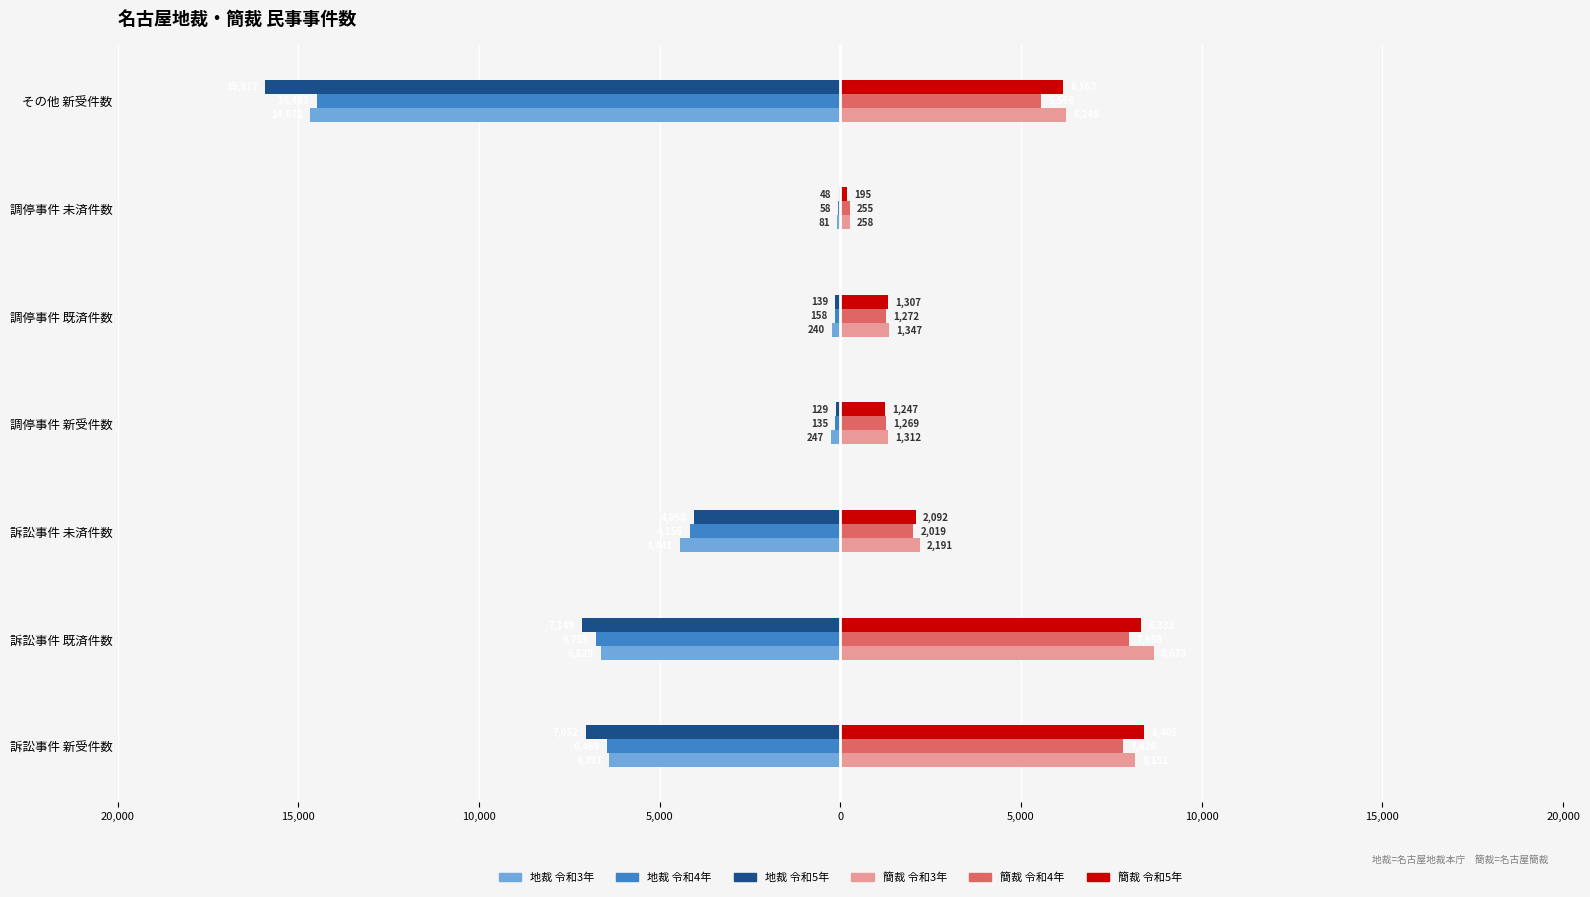

What are all the series names shown in the legend?

地裁 令和3年, 地裁 令和4年, 地裁 令和5年, 簡裁 令和3年, 簡裁 令和4年, 簡裁 令和5年